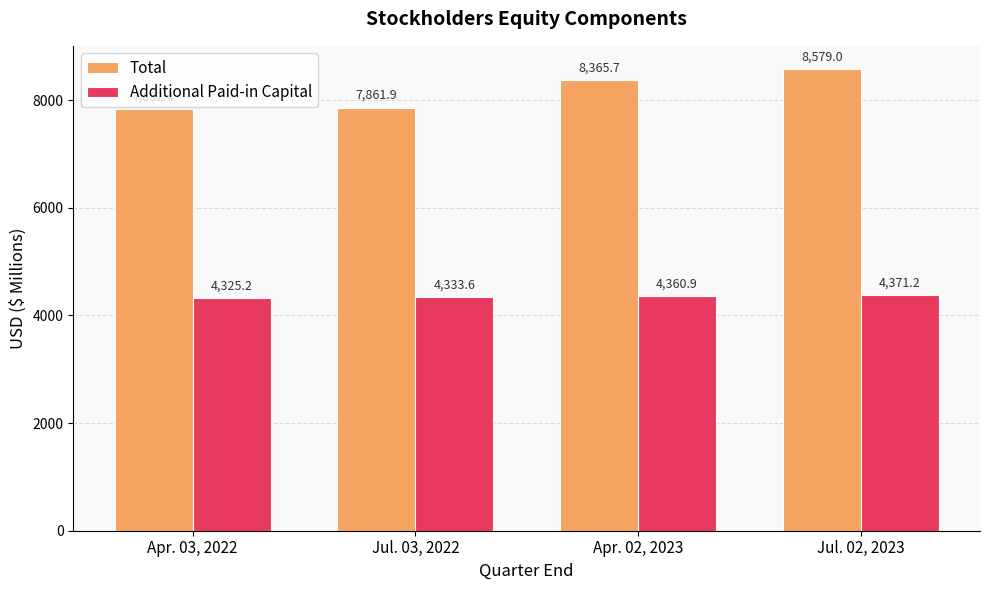

What is the sum of all Additional Paid-in Capital values?

17390.9